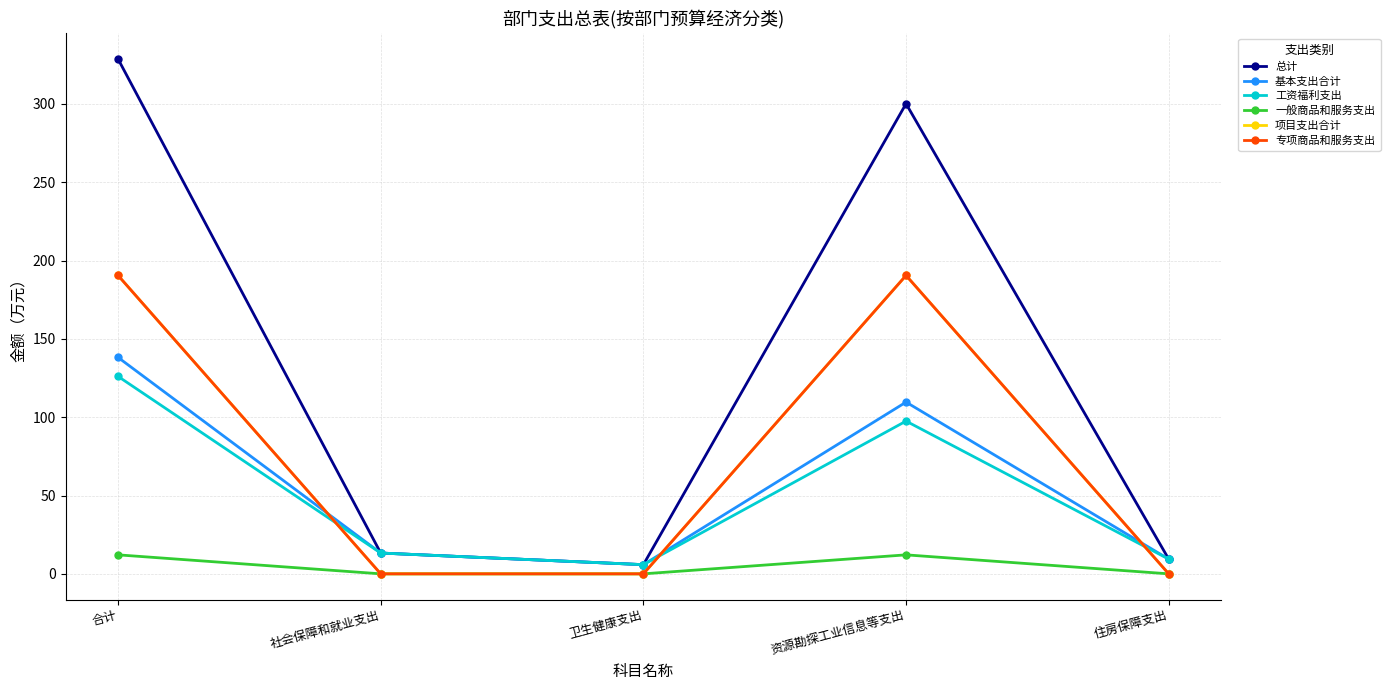

What is the value of the 基本支出合计 point at the 2nd from the left?

13.3